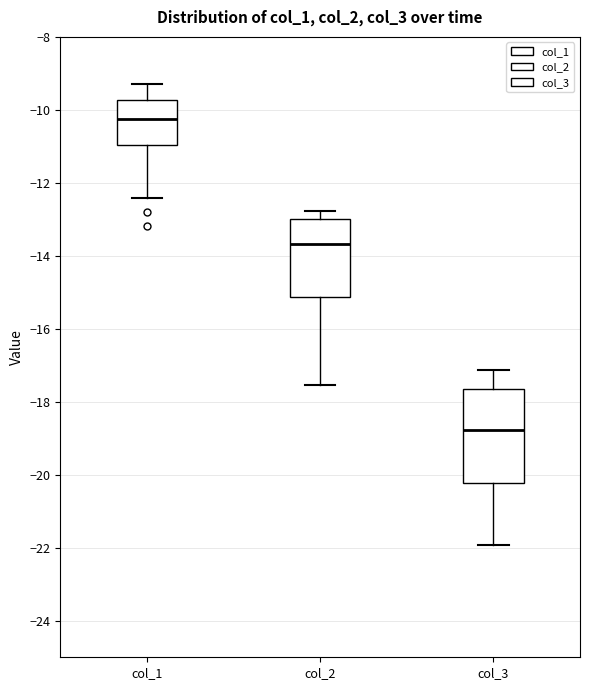

Reading left to right, read every box against the y-axis: the position of its median line, the range the box covers, and the ends of its whiskers. The values are not printed on the chart, so give them approximately, as read against the axis.

col_1: median -10.2, box -11.0 to -9.8, whiskers -12.4 to -9.2
col_2: median -13.6, box -15.2 to -13.0, whiskers -17.6 to -12.8
col_3: median -18.8, box -20.2 to -17.6, whiskers -22.0 to -17.2